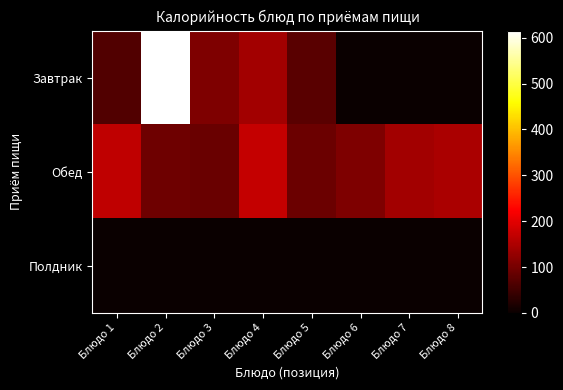

Between Блюдо 4 and Блюдо 6, which series saw the biggest shift?

Завтрак